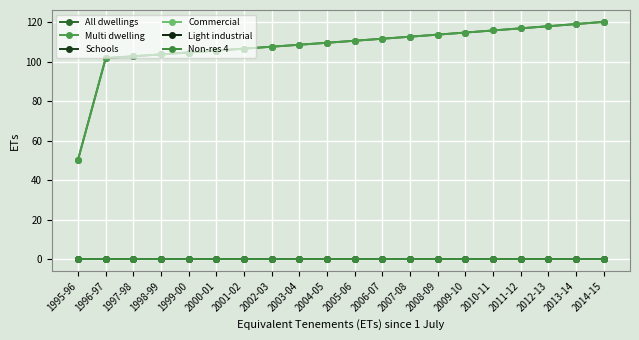

Is this an area chart (filled region under the line)?

No